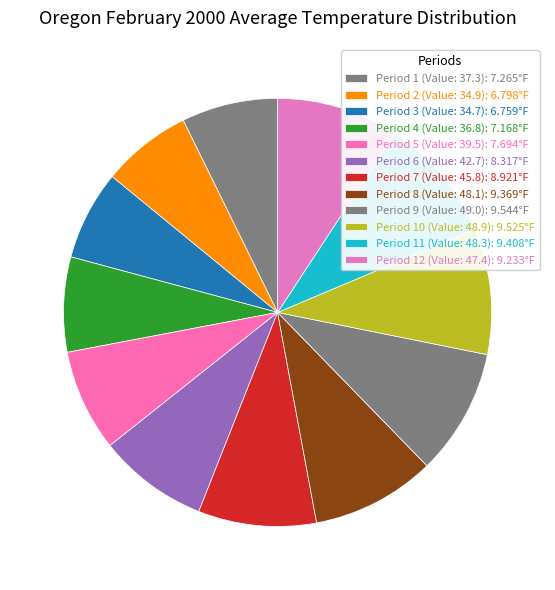

How many segments does this pie chart have?

12